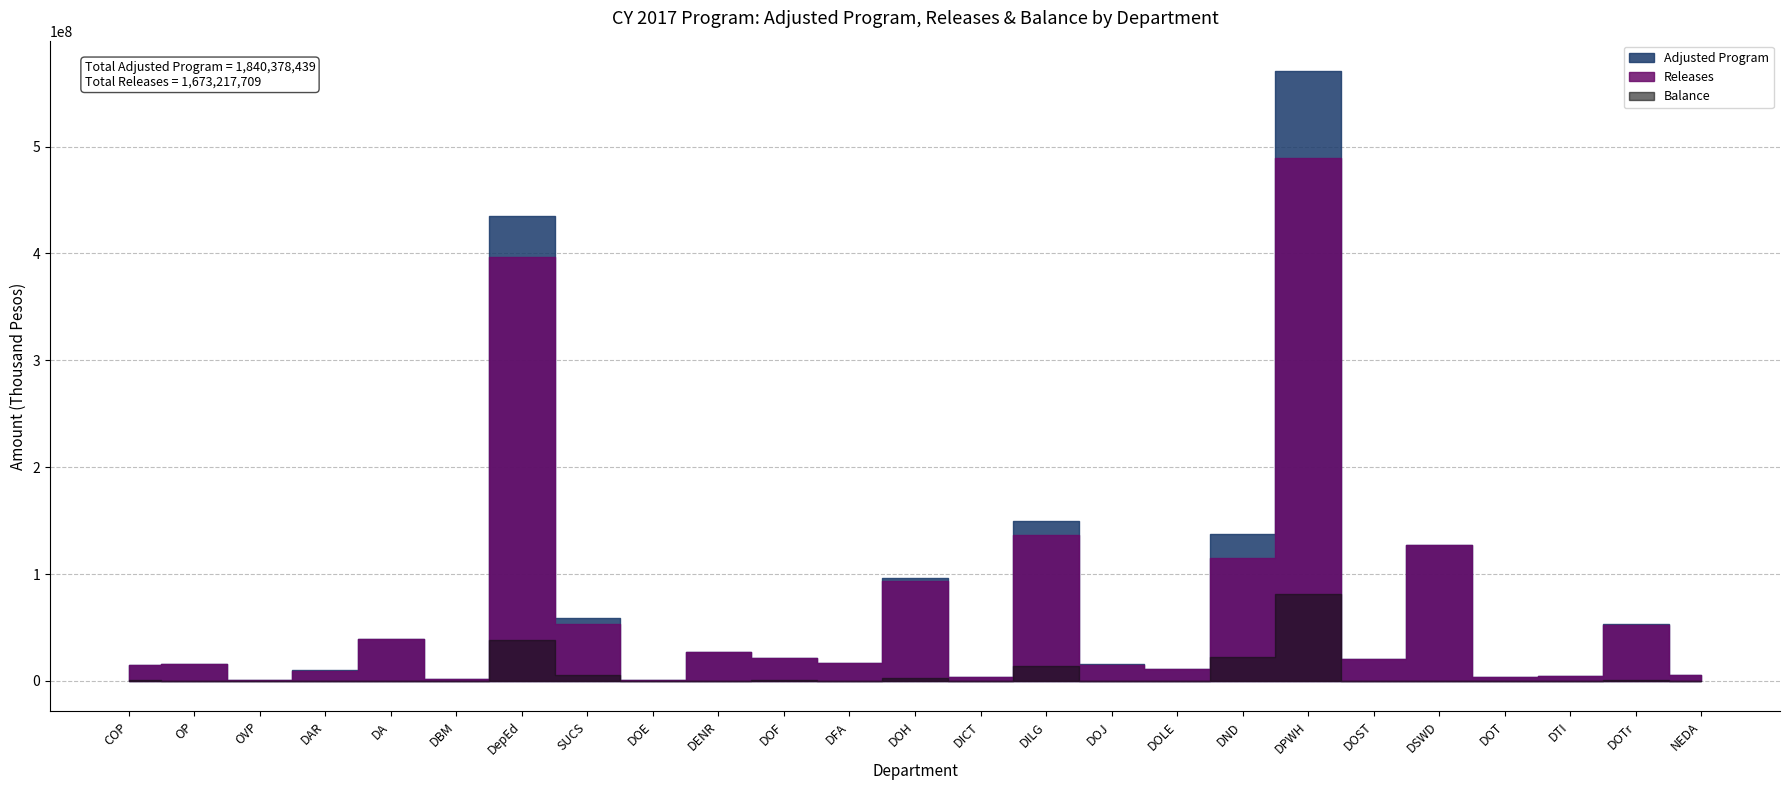

At how many categories does at least one series exceed 494416252?

1